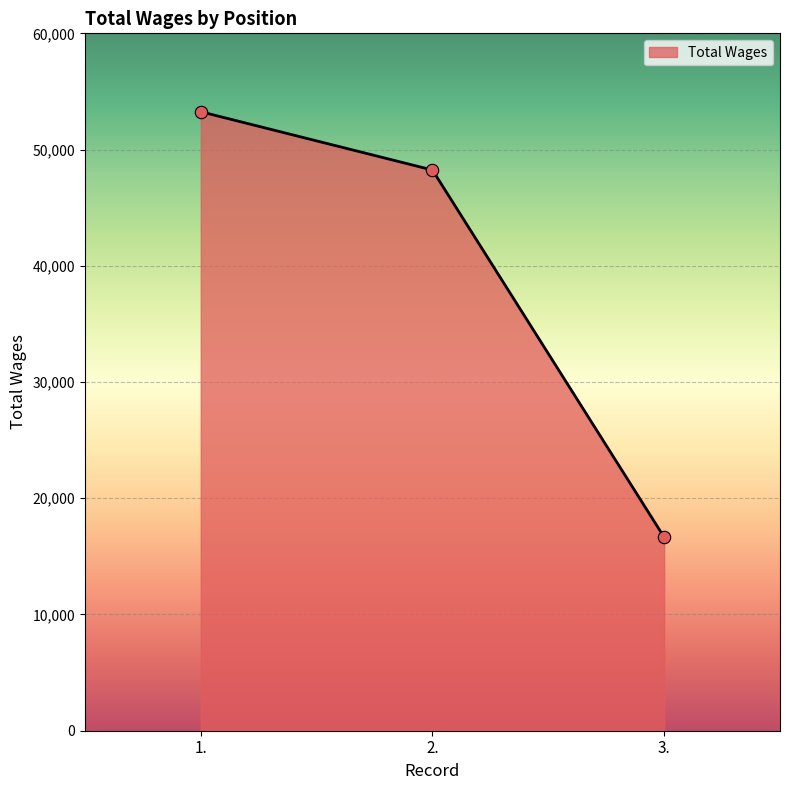

What is the change in value from 1. to 3.?

-36607